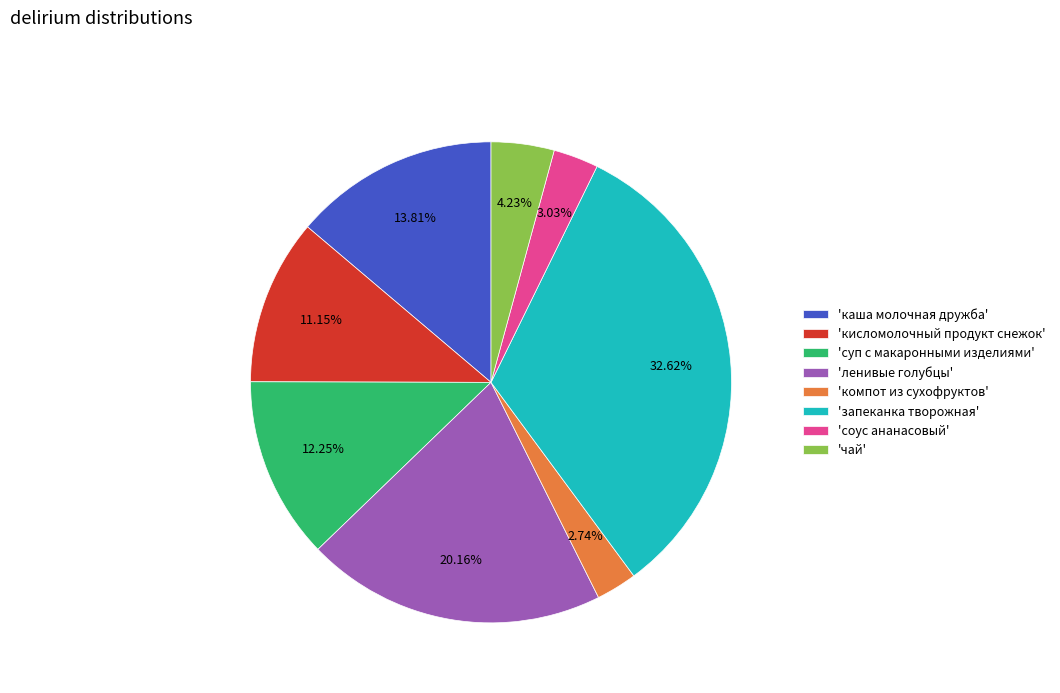

Approximately how many times larger is the value at 'запеканка творожная' compared to 'суп с макаронными изделиями'?

2.7